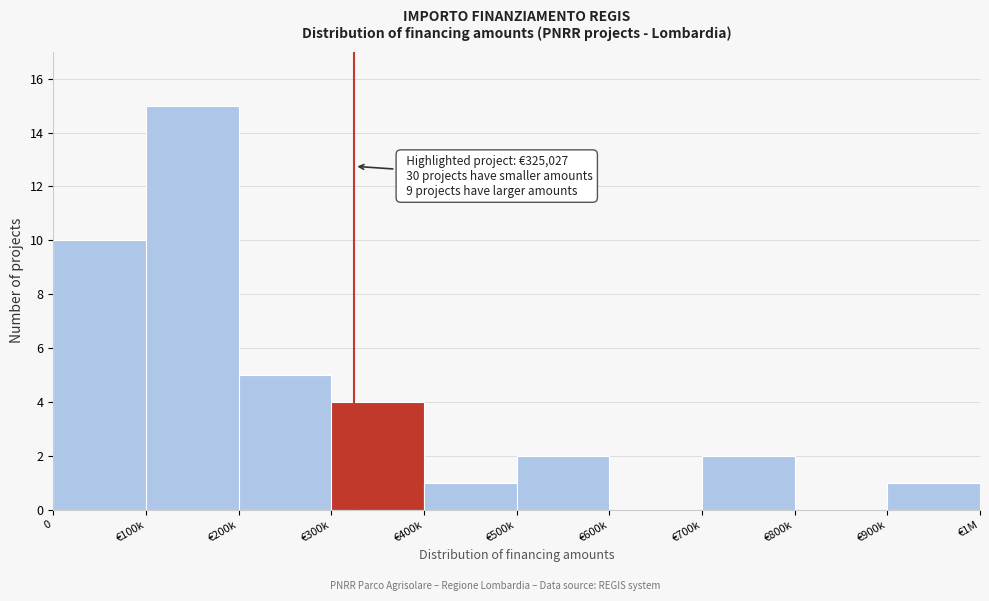

Reading left to right, extract all data points from this chart.

0=10	€100k=15	€200k=5	€300k=4	€400k=1	€500k=2	€600k=0	€700k=2	€800k=0	€900k=1